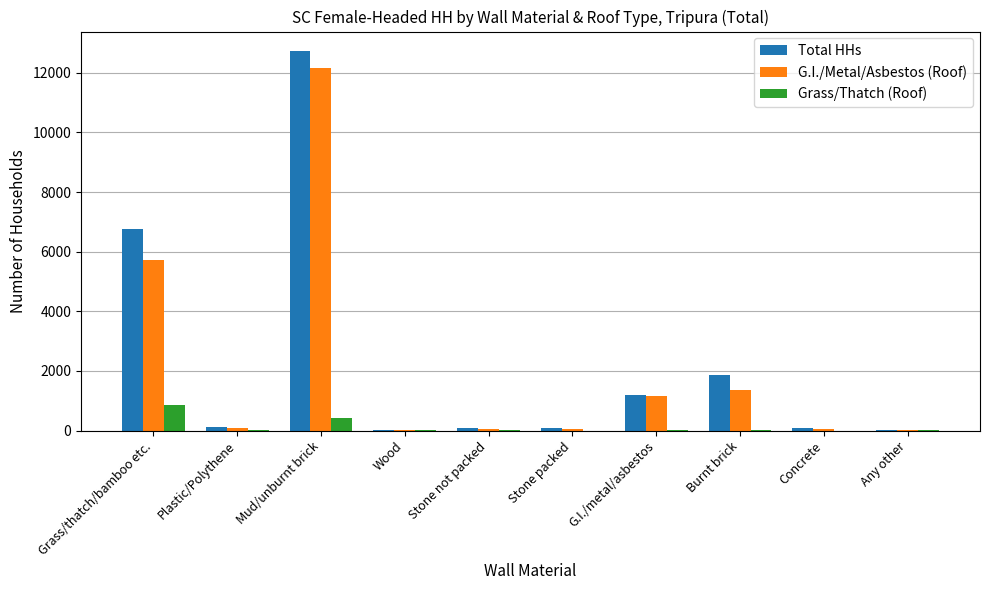

How many categories are shown in the chart?

10